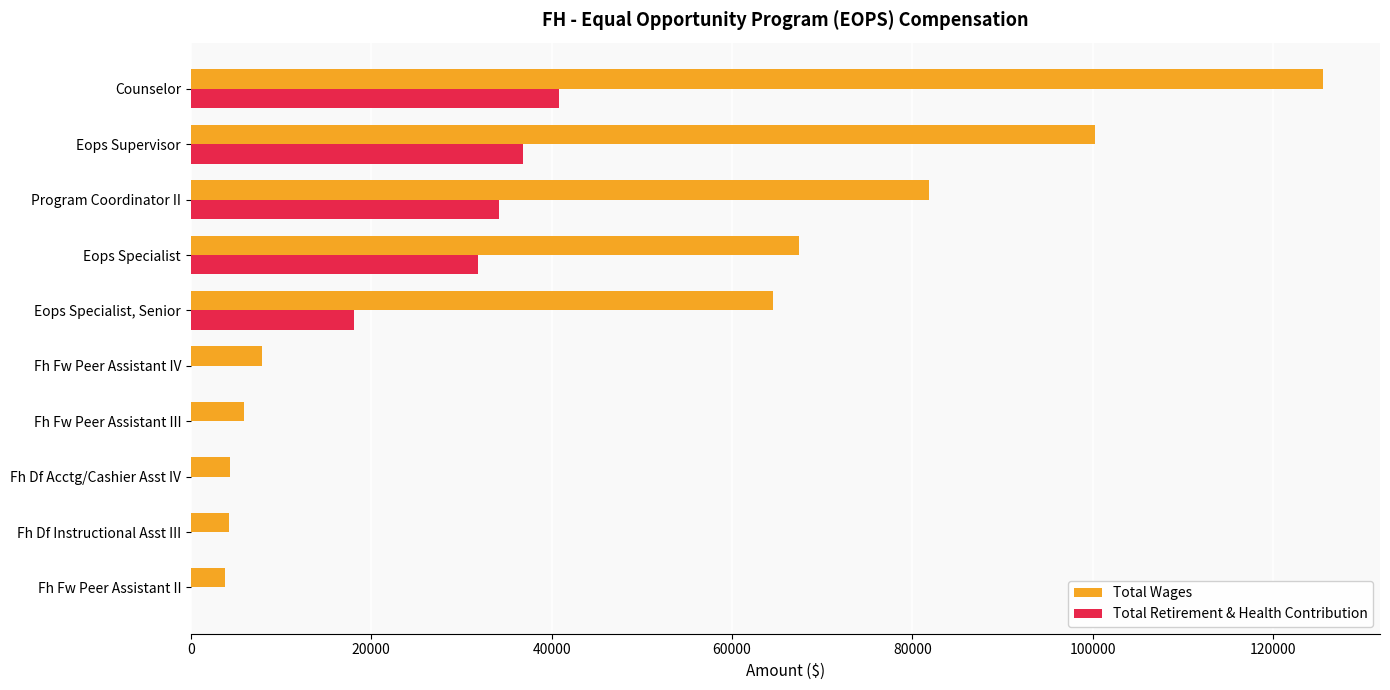

What is the sum of the Total Wages values at Program Coordinator II and Eops Specialist, Senior?

146428